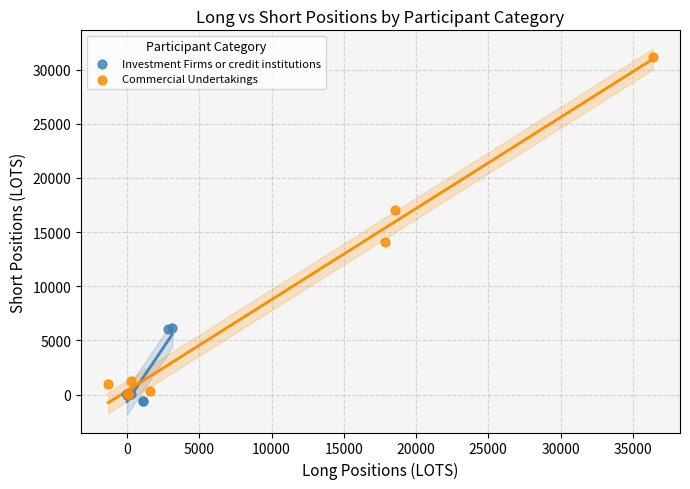

Which series has the largest Y range (max minus min)?

Commercial Undertakings